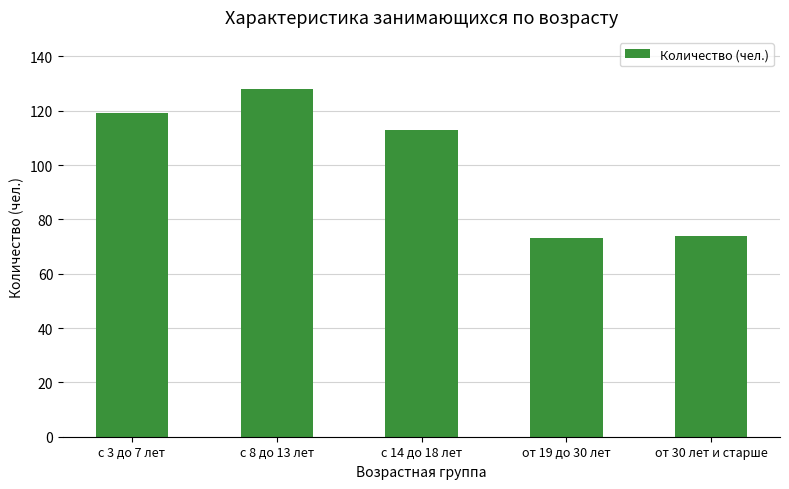

Between с 8 до 13 лет and с 14 до 18 лет, which is larger?

с 8 до 13 лет